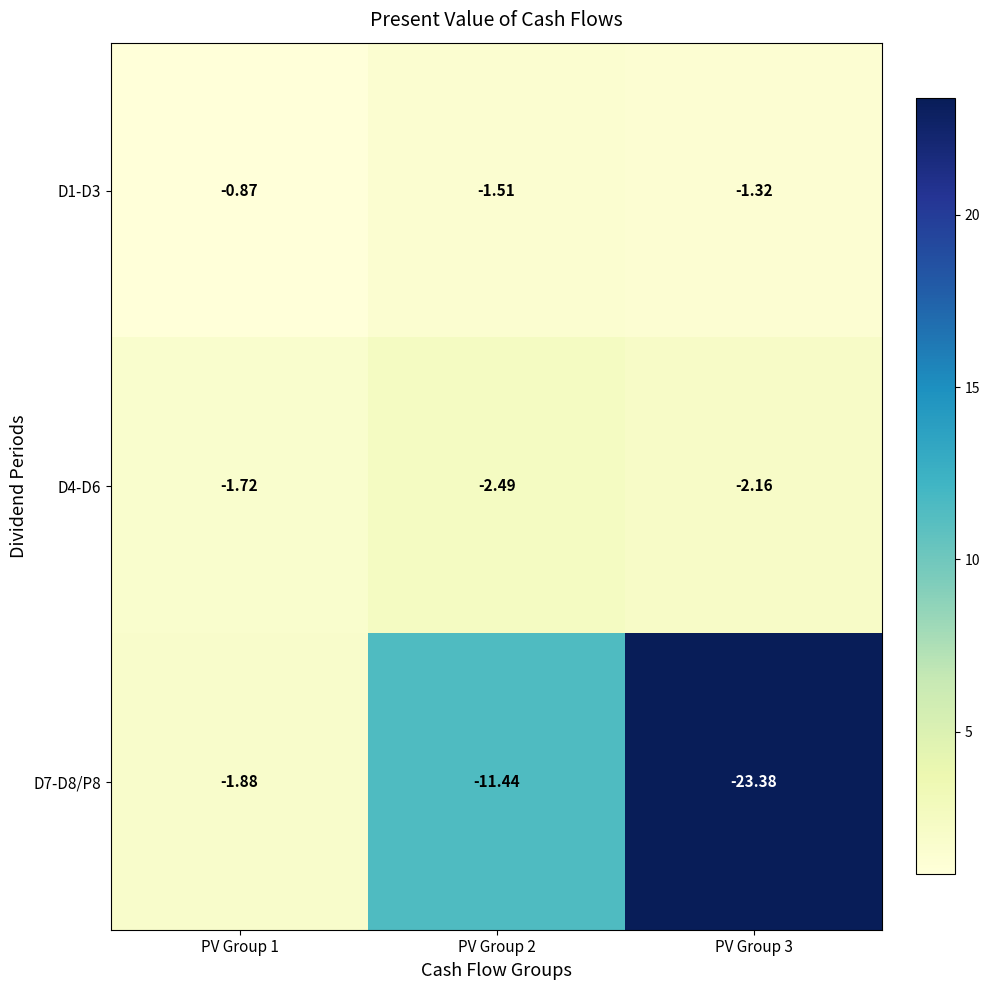

Is the value of D7-D8/P8 at PV Group 1 greater than the value of D4-D6 at PV Group 1?

No